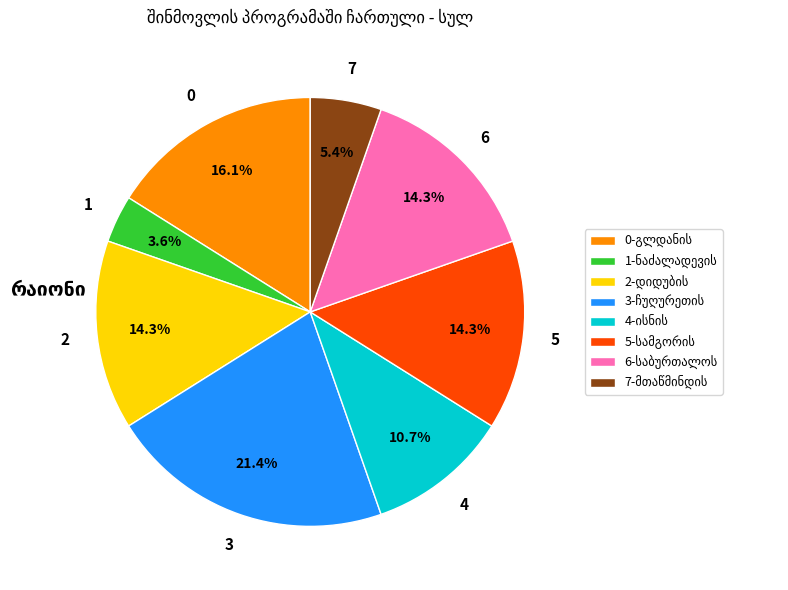

Is there any slice that represents more than half of the pie?

No